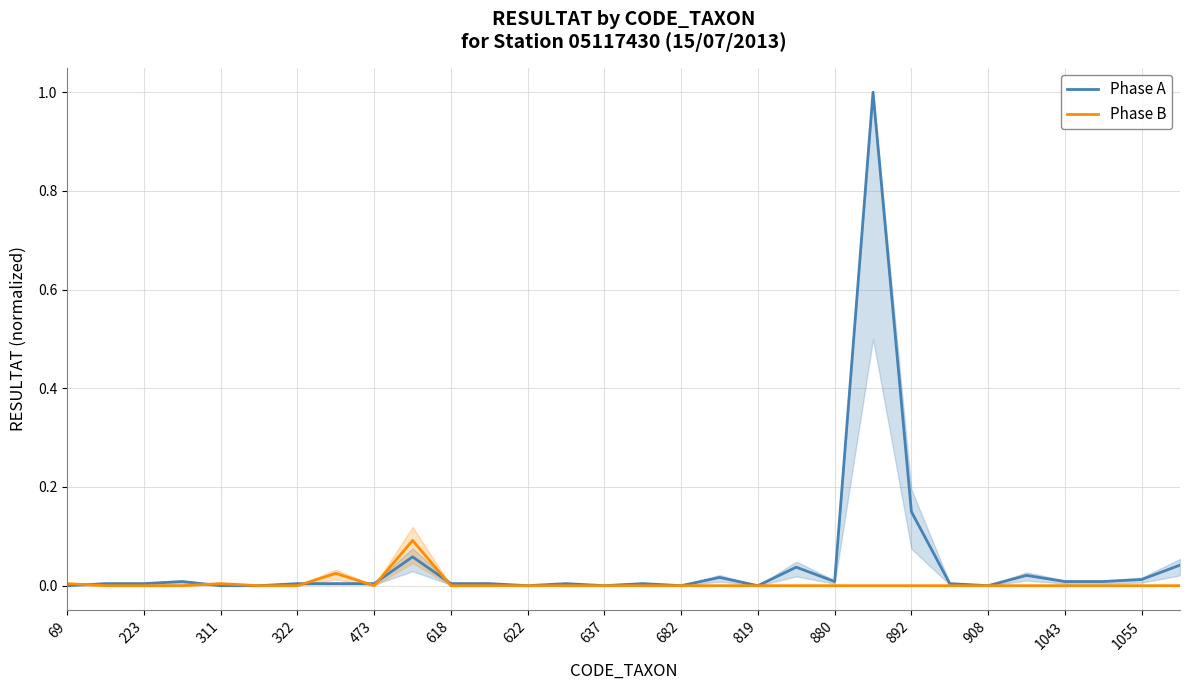

What is the maximum value for Phase A?

1.0